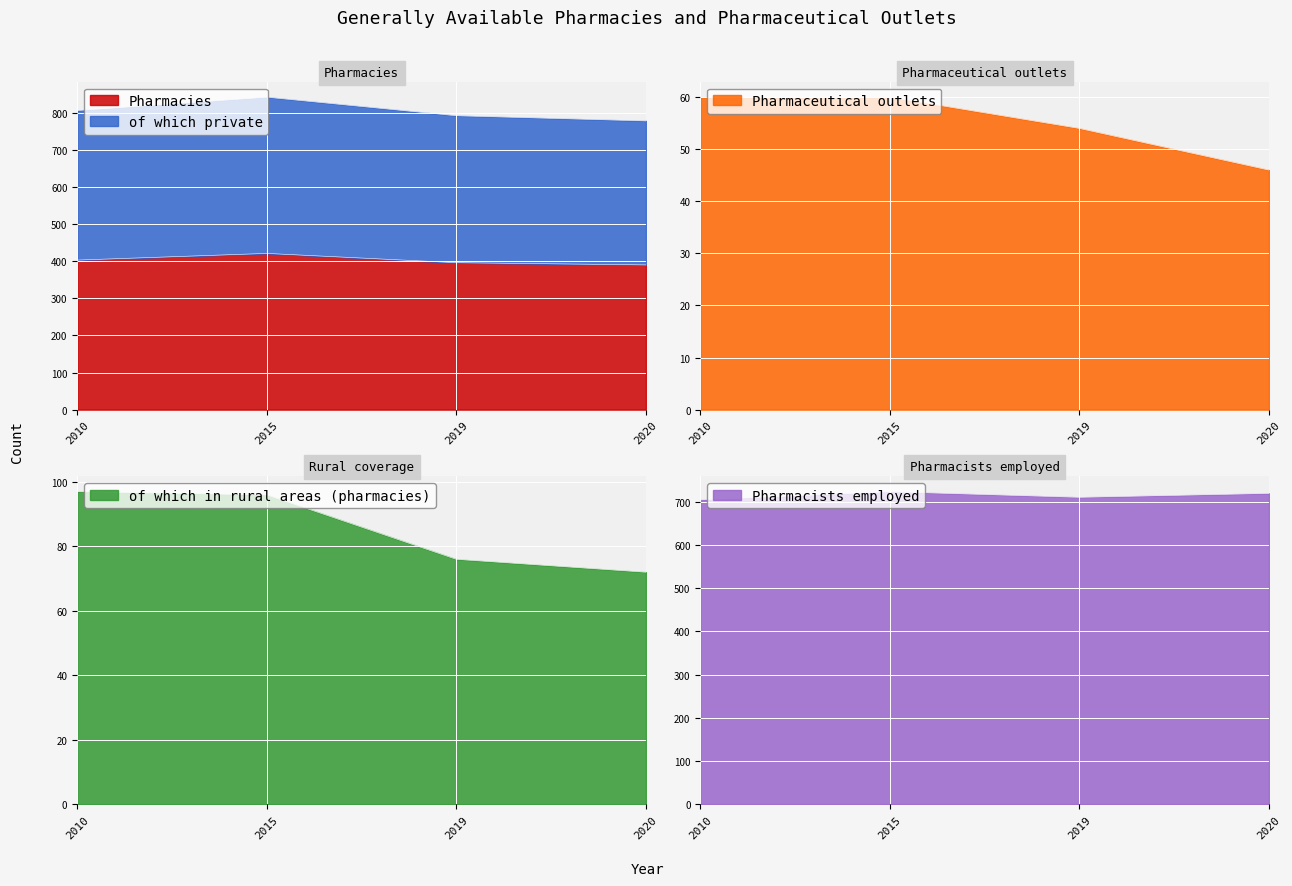

What is the highest value of the of which in rural areas (pharmacies) series?

97